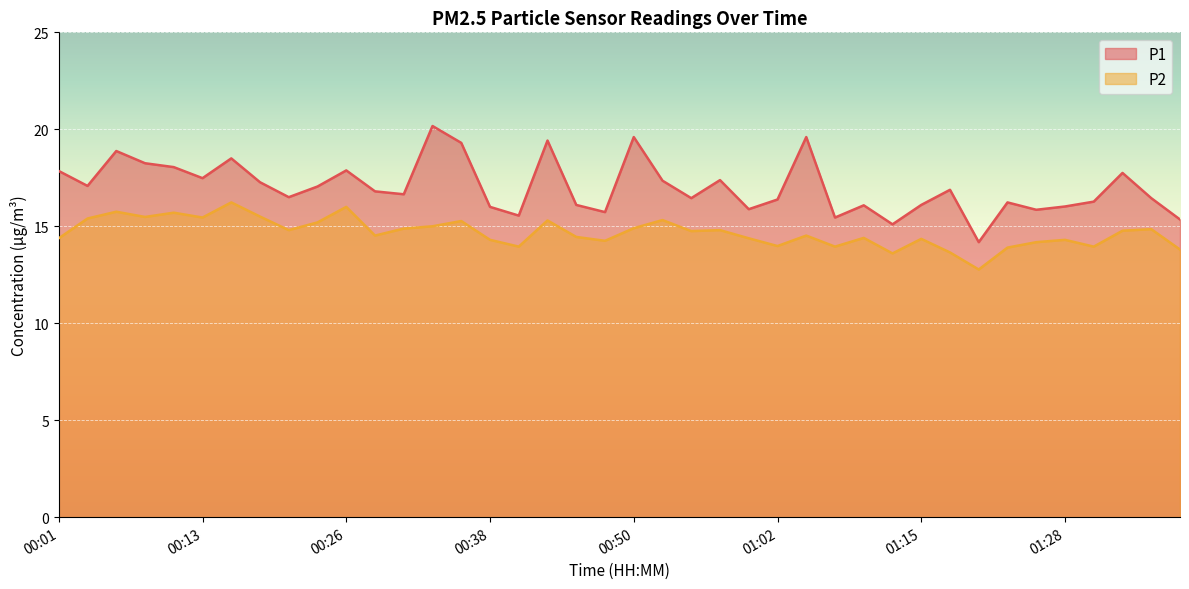

Is it true that P1 equals 15.7 at 00:48?

True